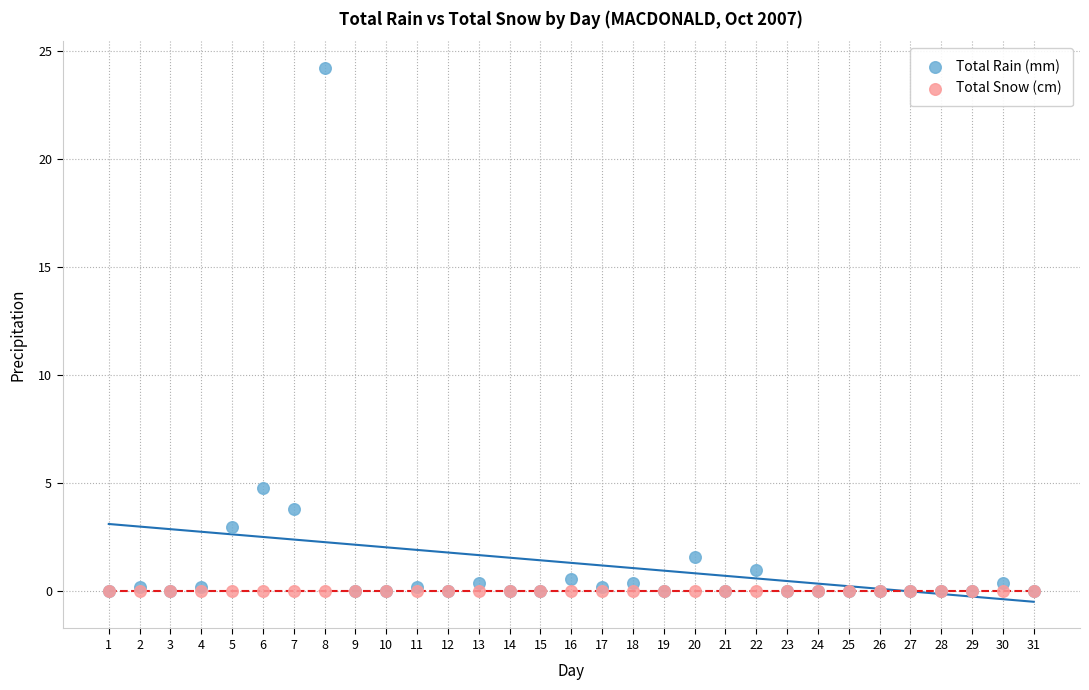

In the Total Rain (mm) series, what Y value is closest to 12?

4.8